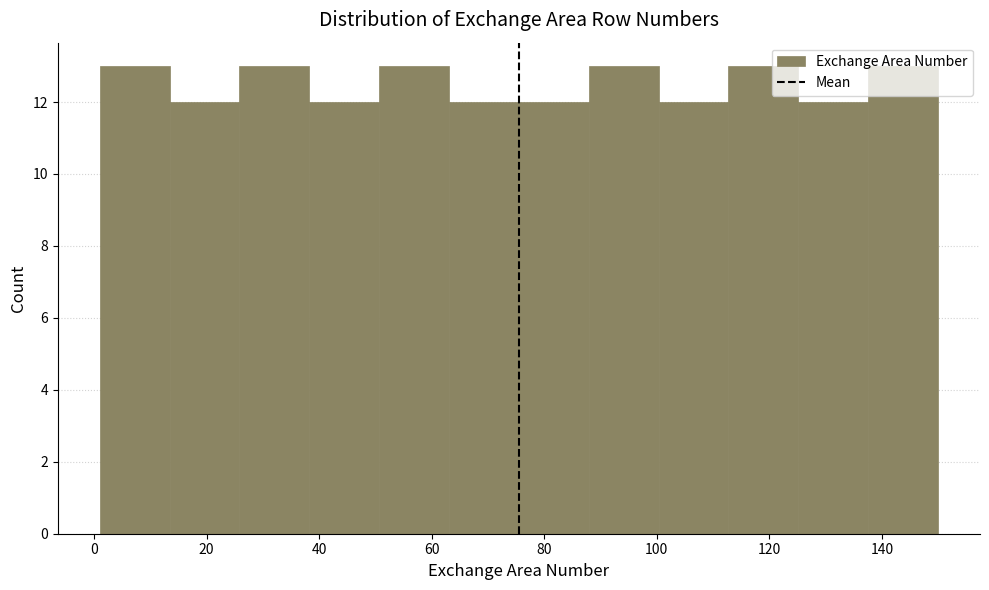

Reading left to right, list every bar in this chart as the range it spans on the x-axis followed by its height. Neither the bar edges nor the heights are printed on the chart, so give them approximately, as read against the axes.

2 to 14: 13
14 to 26: 12
26 to 38: 13
38 to 50: 12
50 to 64: 13
64 to 76: 12
76 to 88: 12
88 to 100: 13
100 to 112: 12
112 to 126: 13
126 to 138: 12
138 to 150: 13